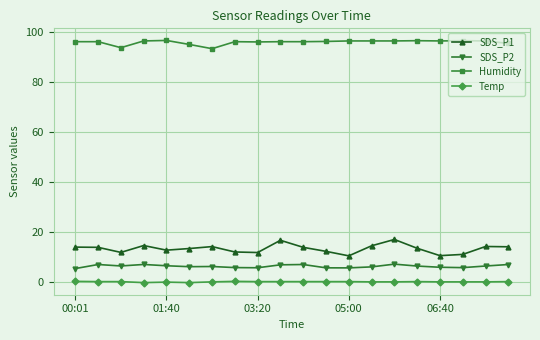

How many series are shown in this chart?

4